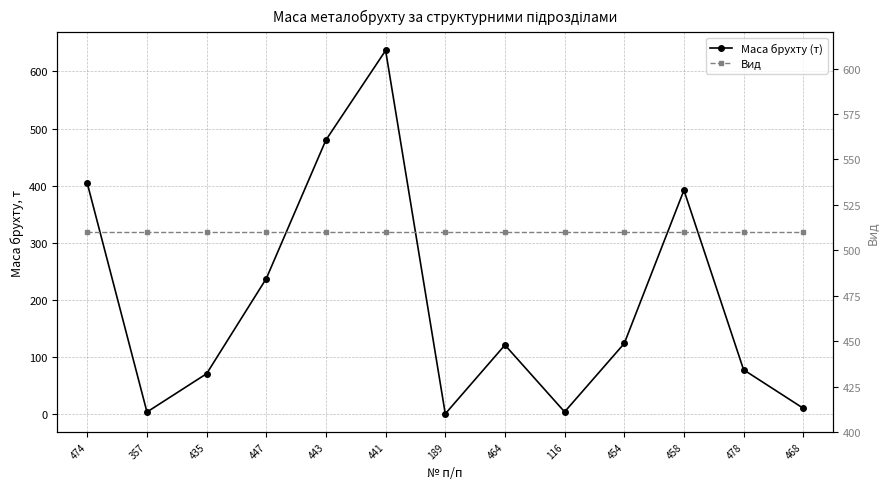

How many lines are shown in the chart?

2